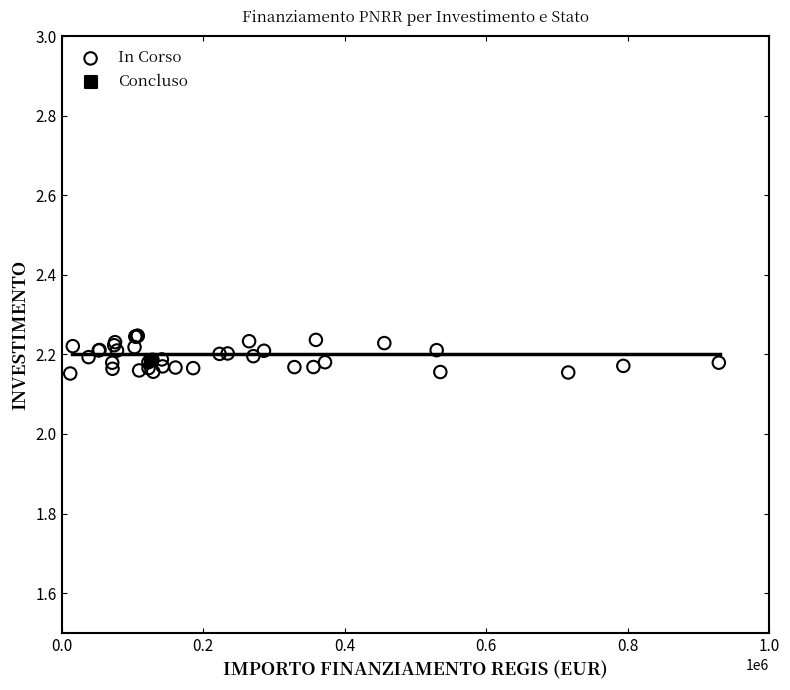

What are all the series names shown in the legend?

In Corso, Concluso